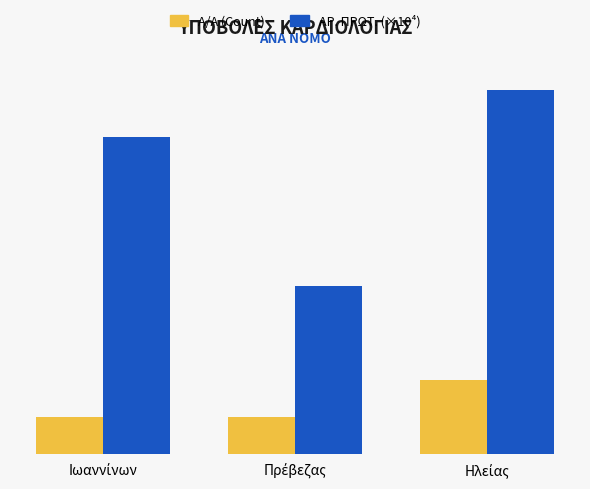

Does the chart contain stacked bars?

No